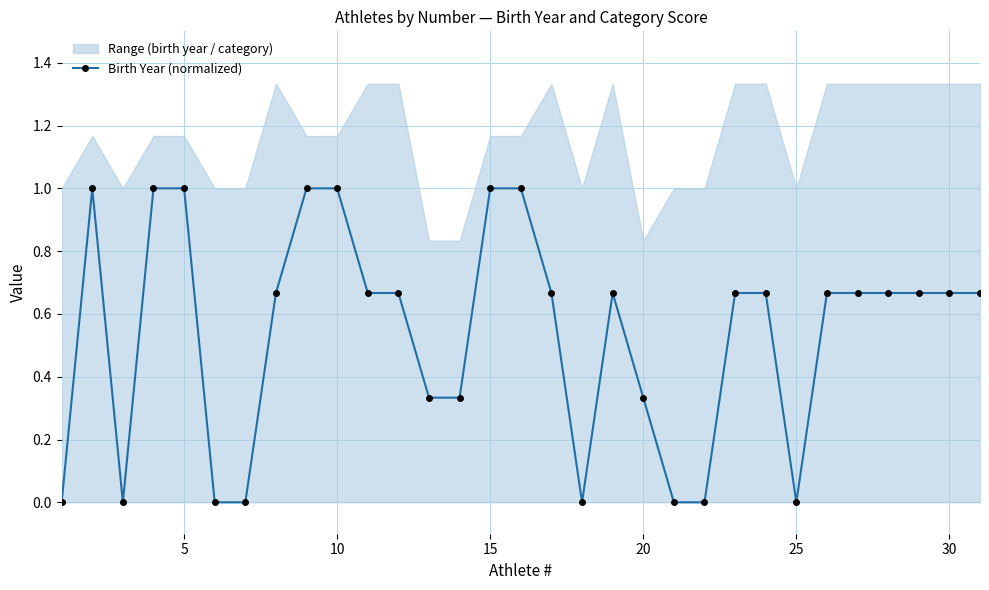

True or false: there are more than 0 points higher than both neighbors.

True